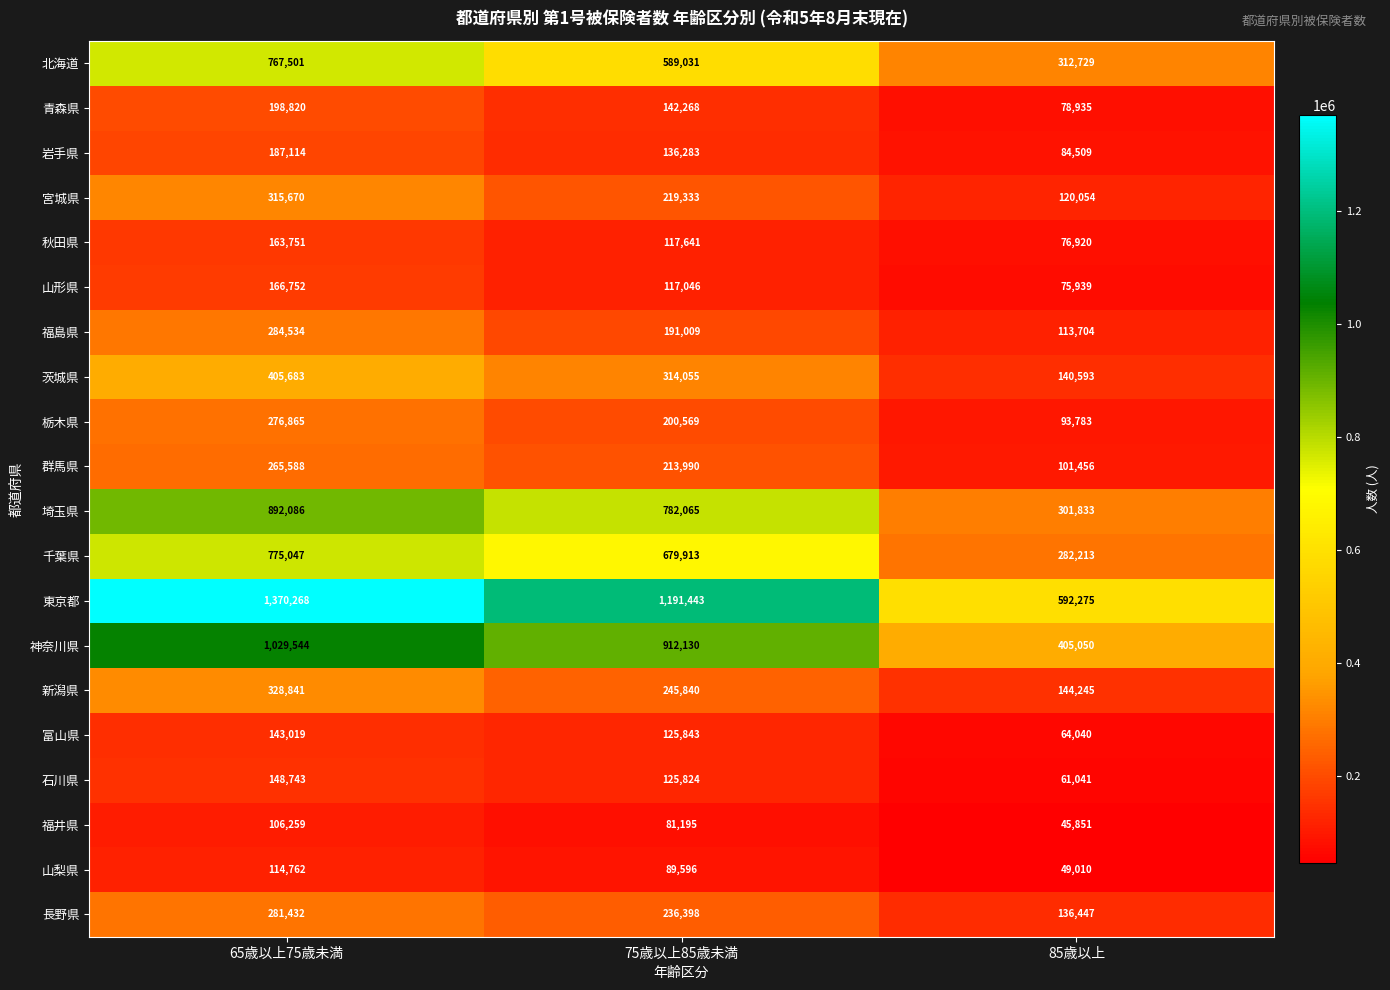

Count the number of categories in the chart.

3